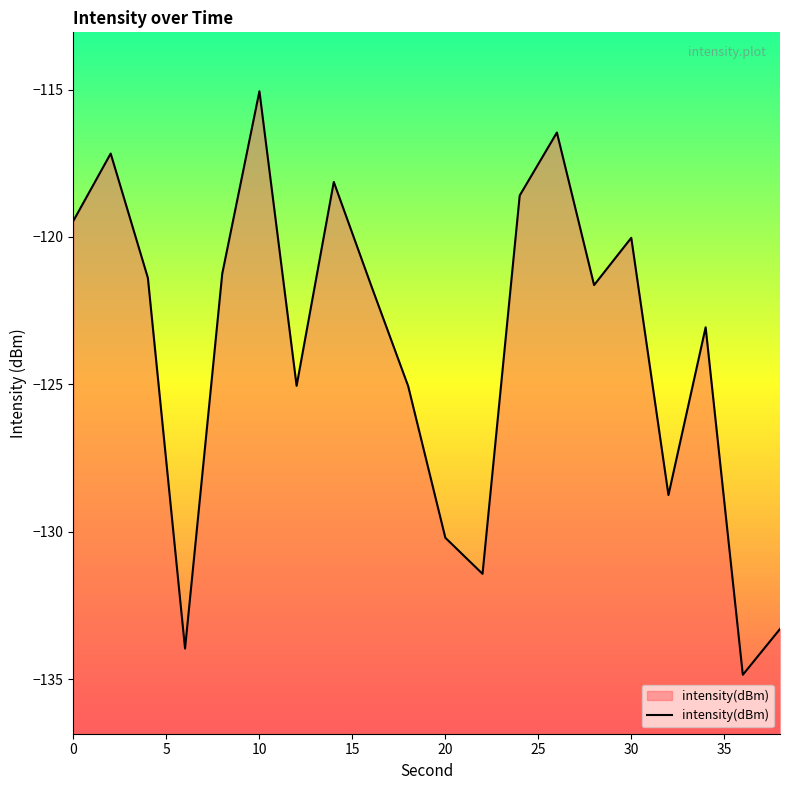

Is it true that the value at 30 is -120.0?

True